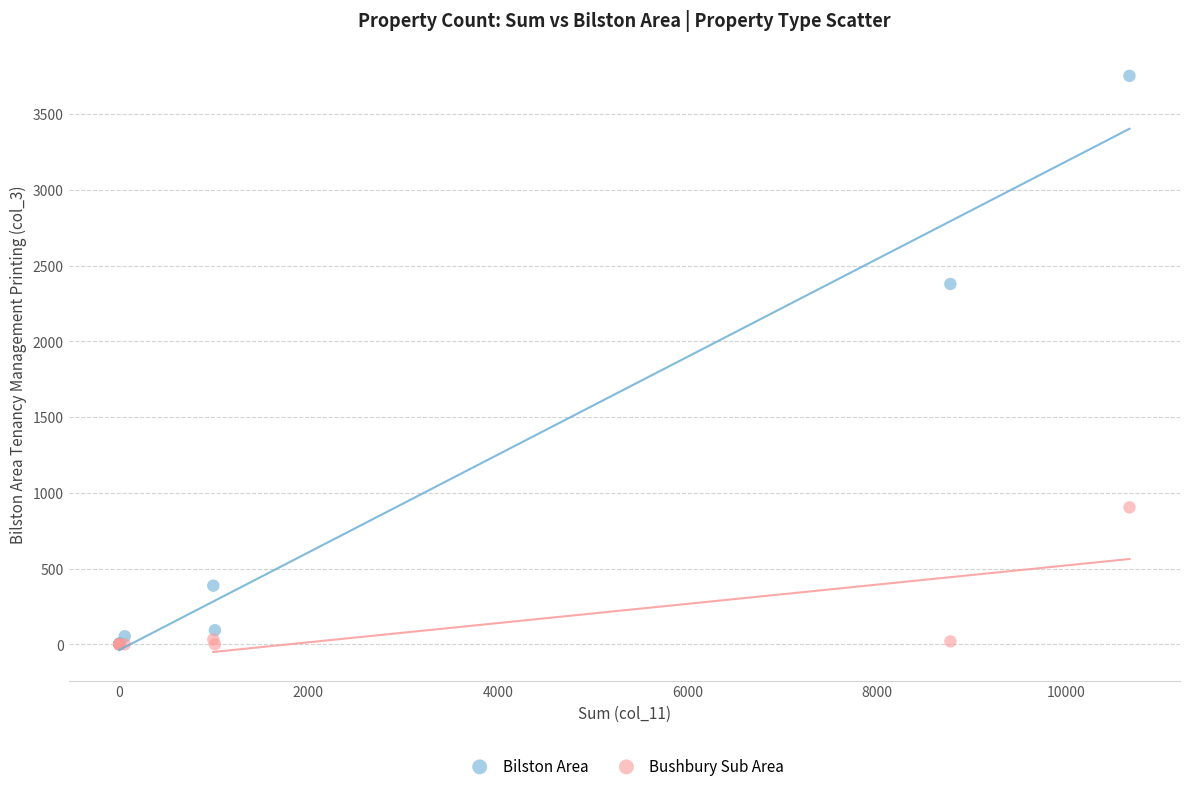

Which series has the widest spread of Y values?

Bilston Area